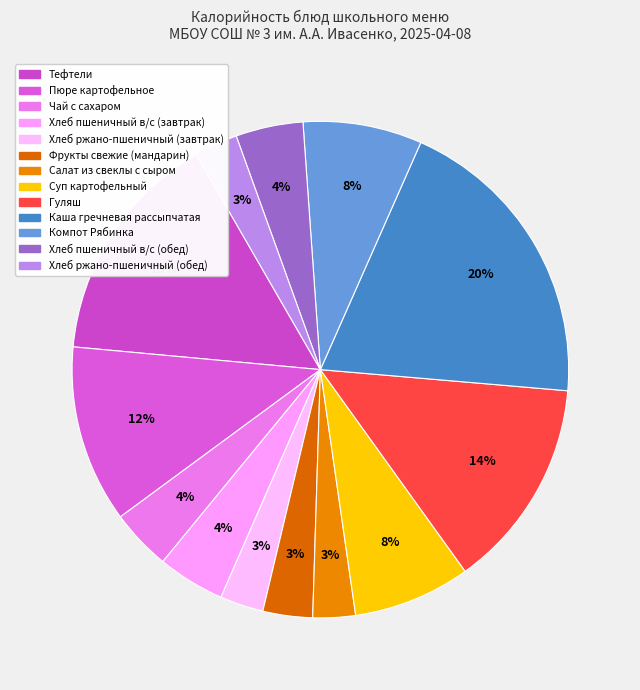

How many segments does this pie chart have?

13